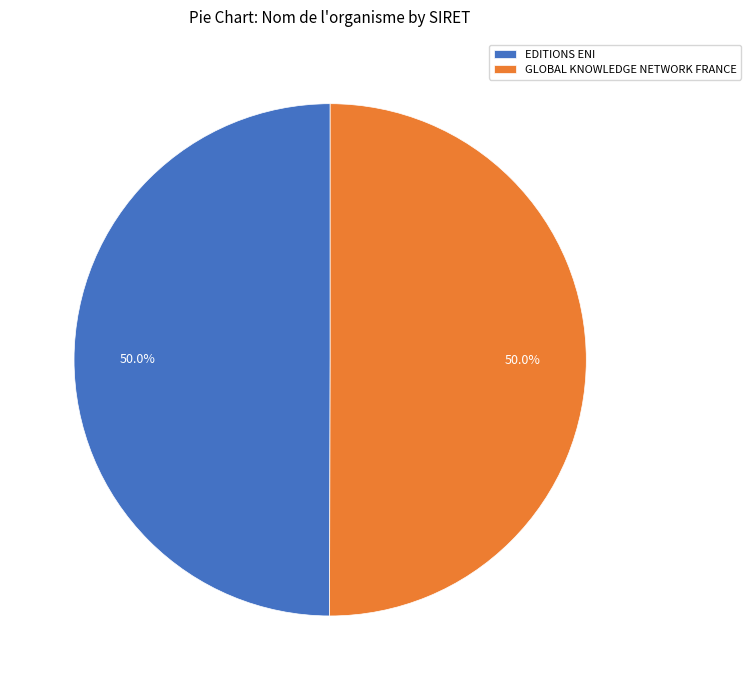

Approximately how many times larger is the value at GLOBAL KNOWLEDGE NETWORK FRANCE compared to EDITIONS ENI?

1.0